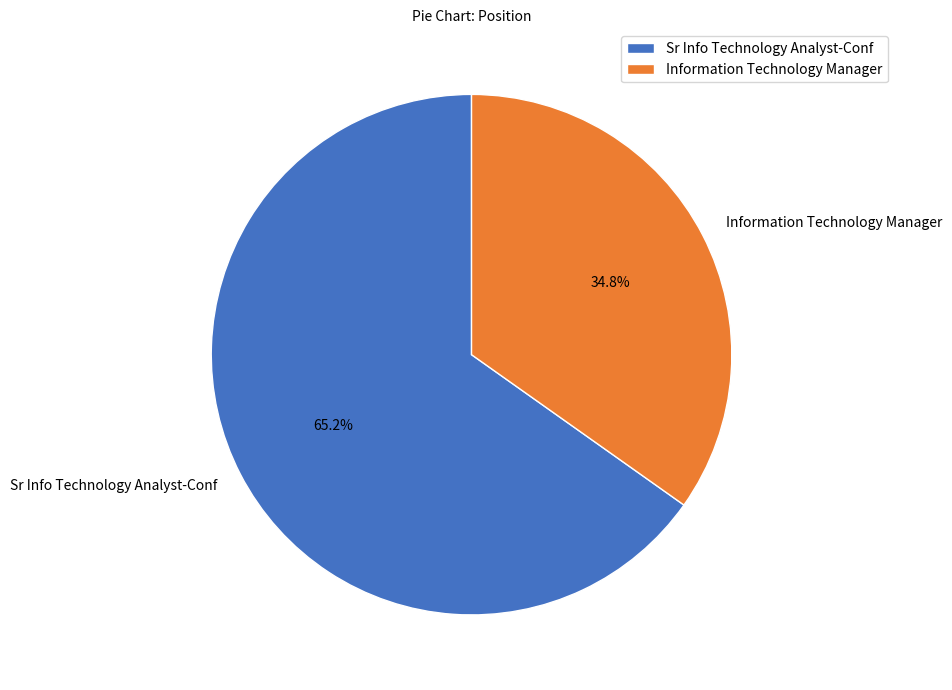

What is the smallest slice in the pie chart?

Information Technology Manager